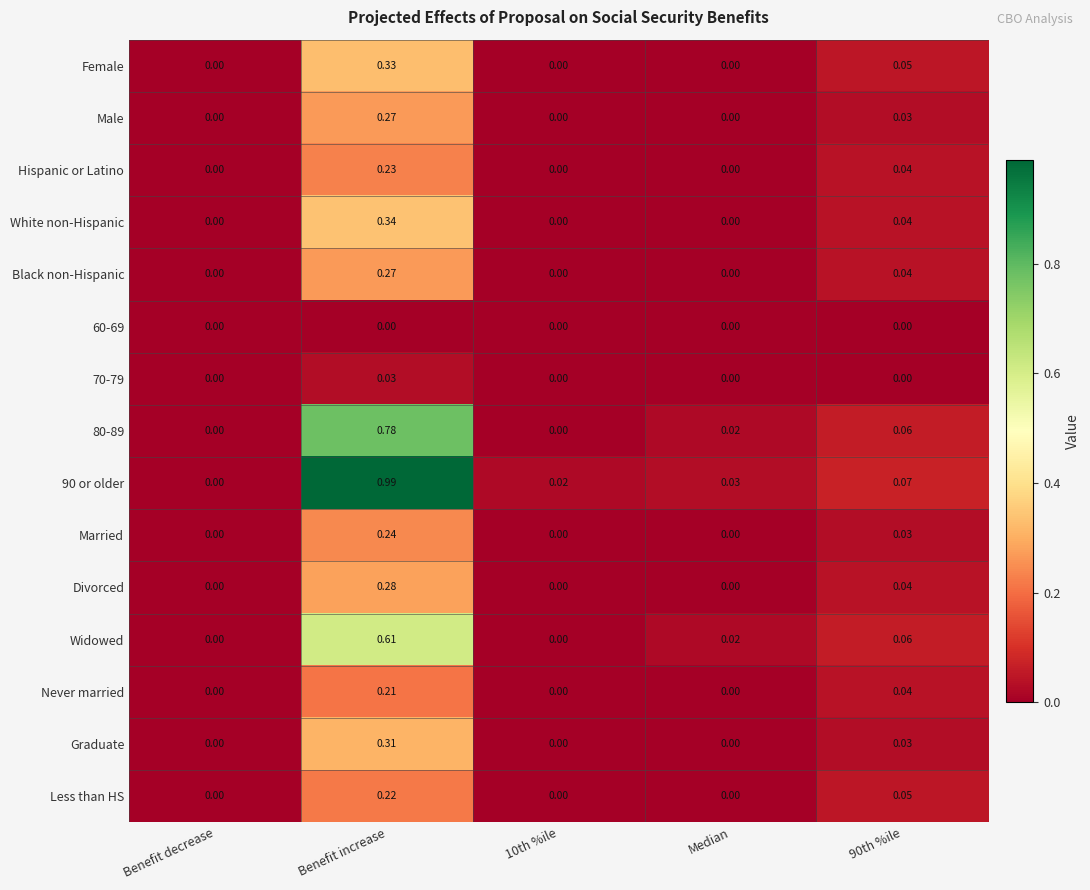

At which category is the sum across all series the highest?

Benefit increase